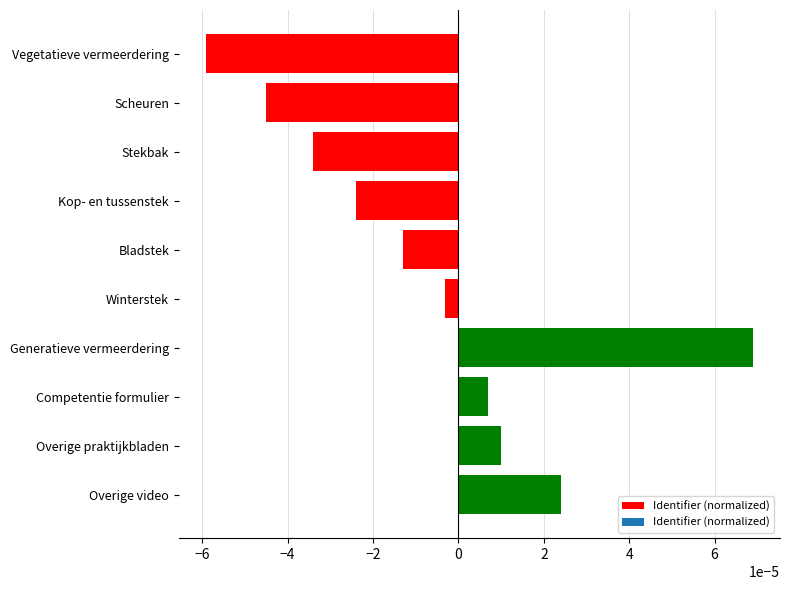

List the labels in order of value, largest first.

Generatieve vermeerdering, Overige video, Overige praktijkbladen, Competentie formulier, Winterstek, Bladstek, Kop- en tussenstek, Stekbak, Scheuren, Vegetatieve vermeerdering